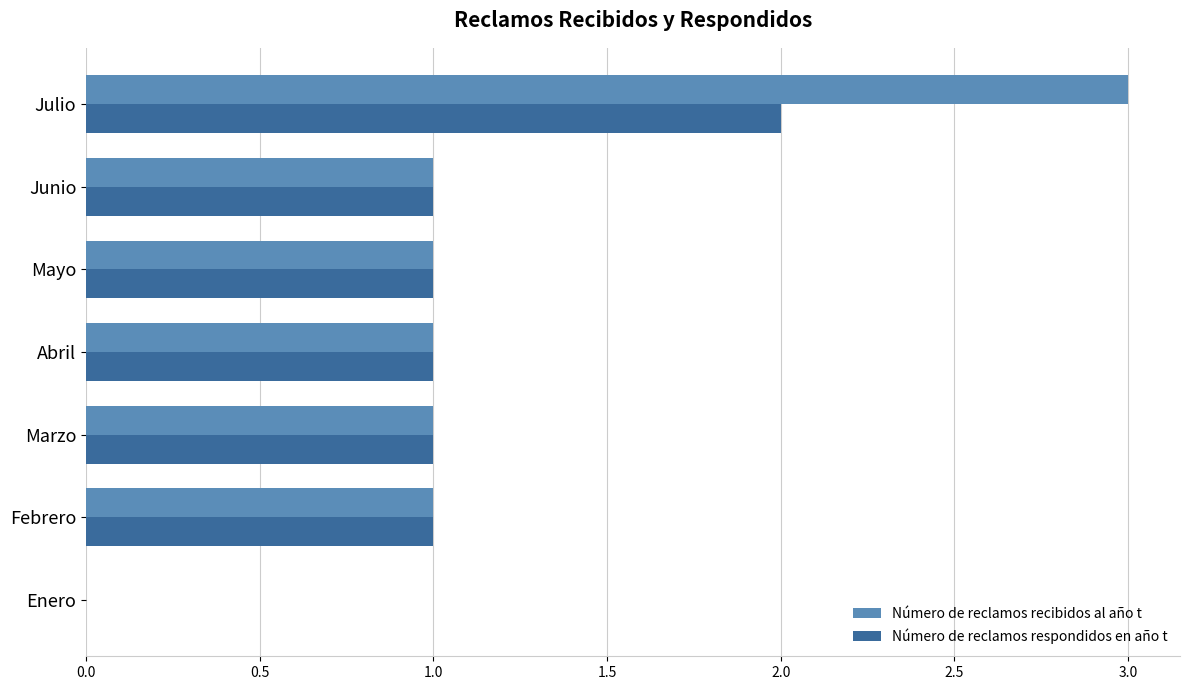

The Número de reclamos recibidos al año t series shows 1 at Junio. True or false?

True